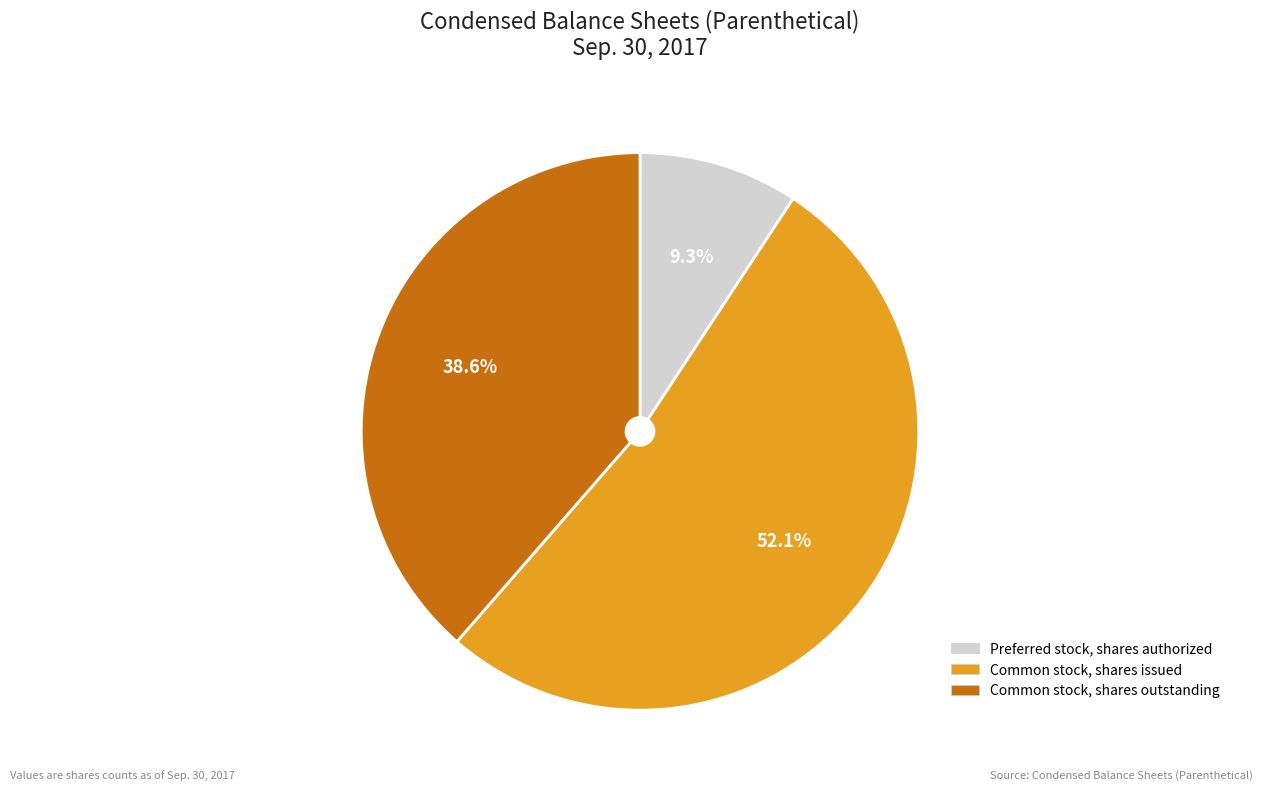

What is the largest slice in the pie chart?

Common stock, shares issued